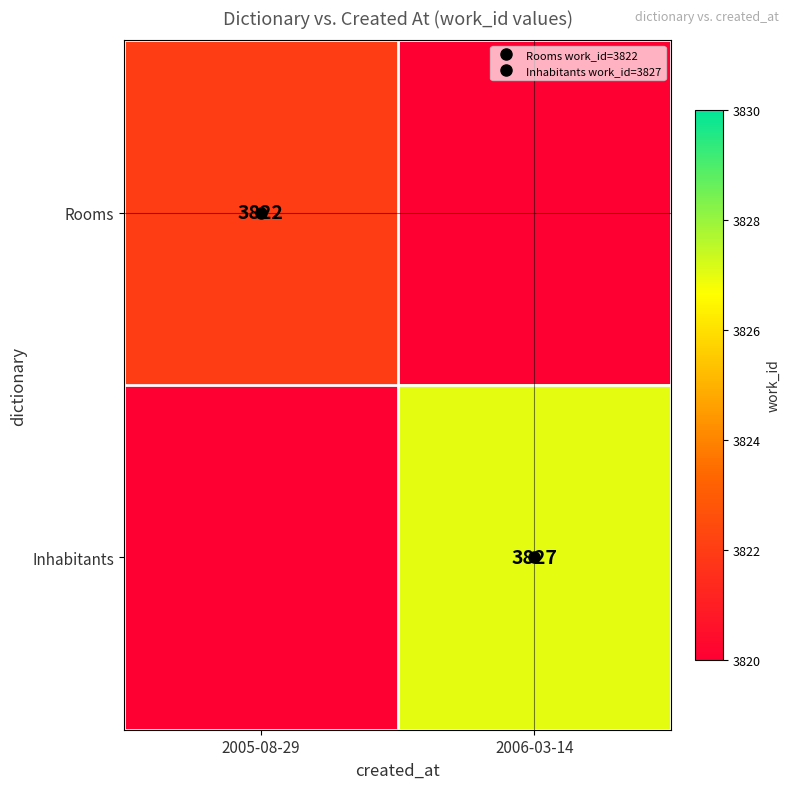

What is the maximum value shown in the chart?

3827